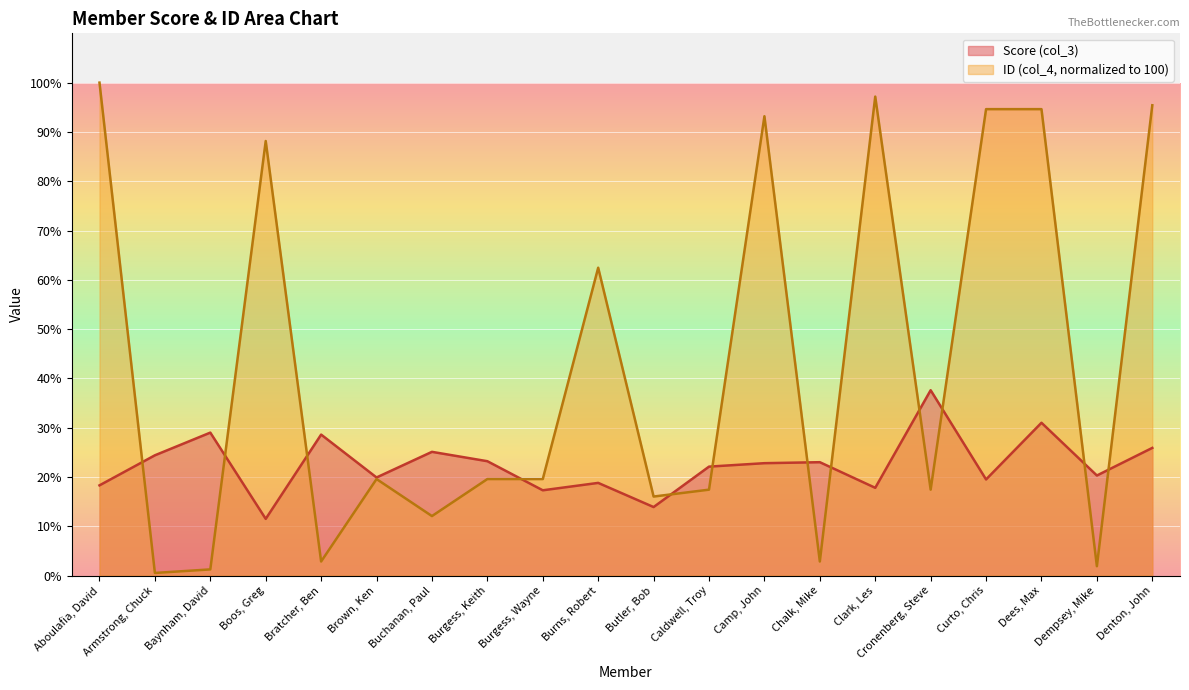

Which series ends up on top after the final intersection of ID (col_4, scaled) and Score (col_3)?

ID (col_4, scaled)